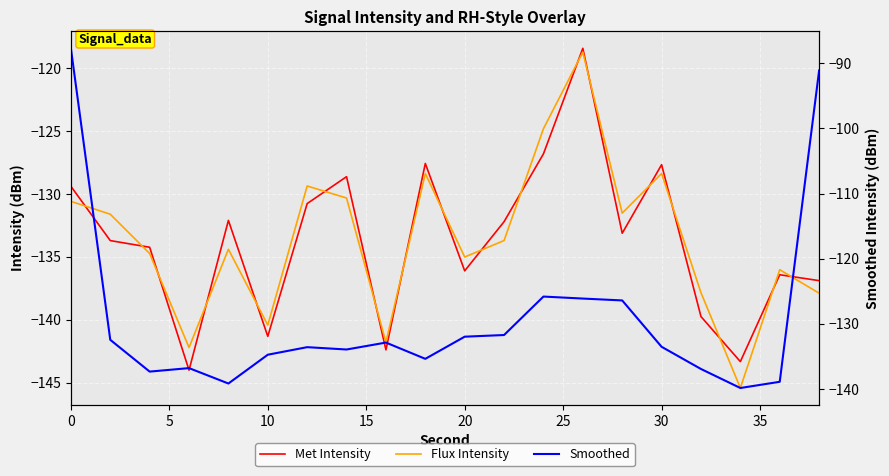

Does the chart display data point markers on the line(s)?

No